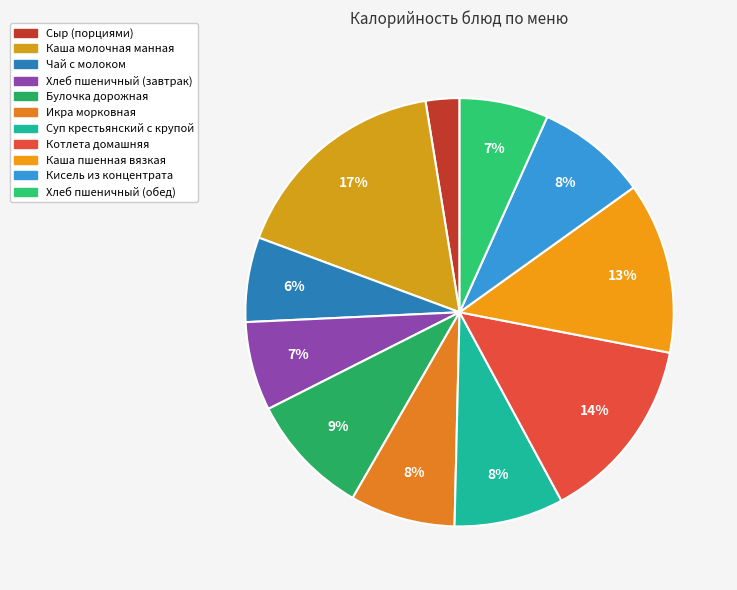

How many segments does this pie chart have?

11